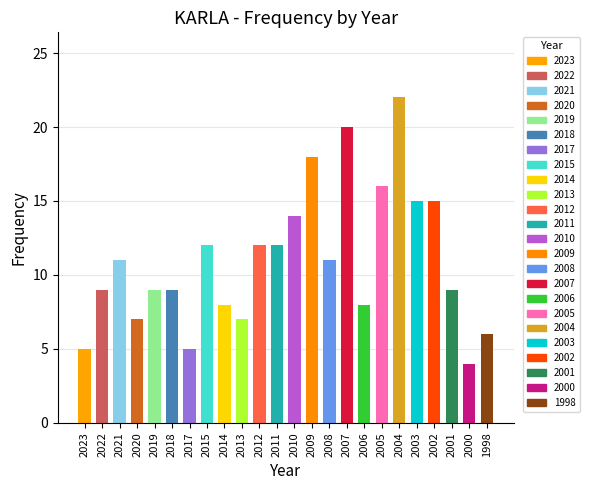

Is it true that the value at 2014 is 8?

True